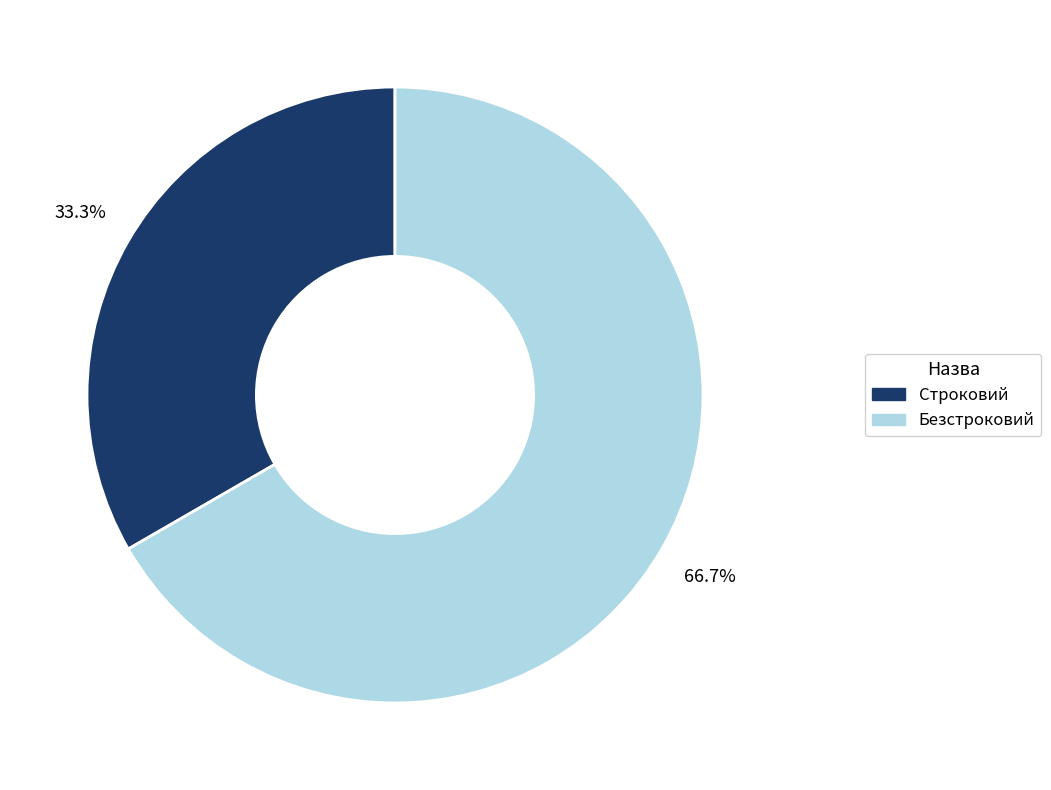

To the nearest percent, what is the difference between the largest and smallest slice percentages?

33%